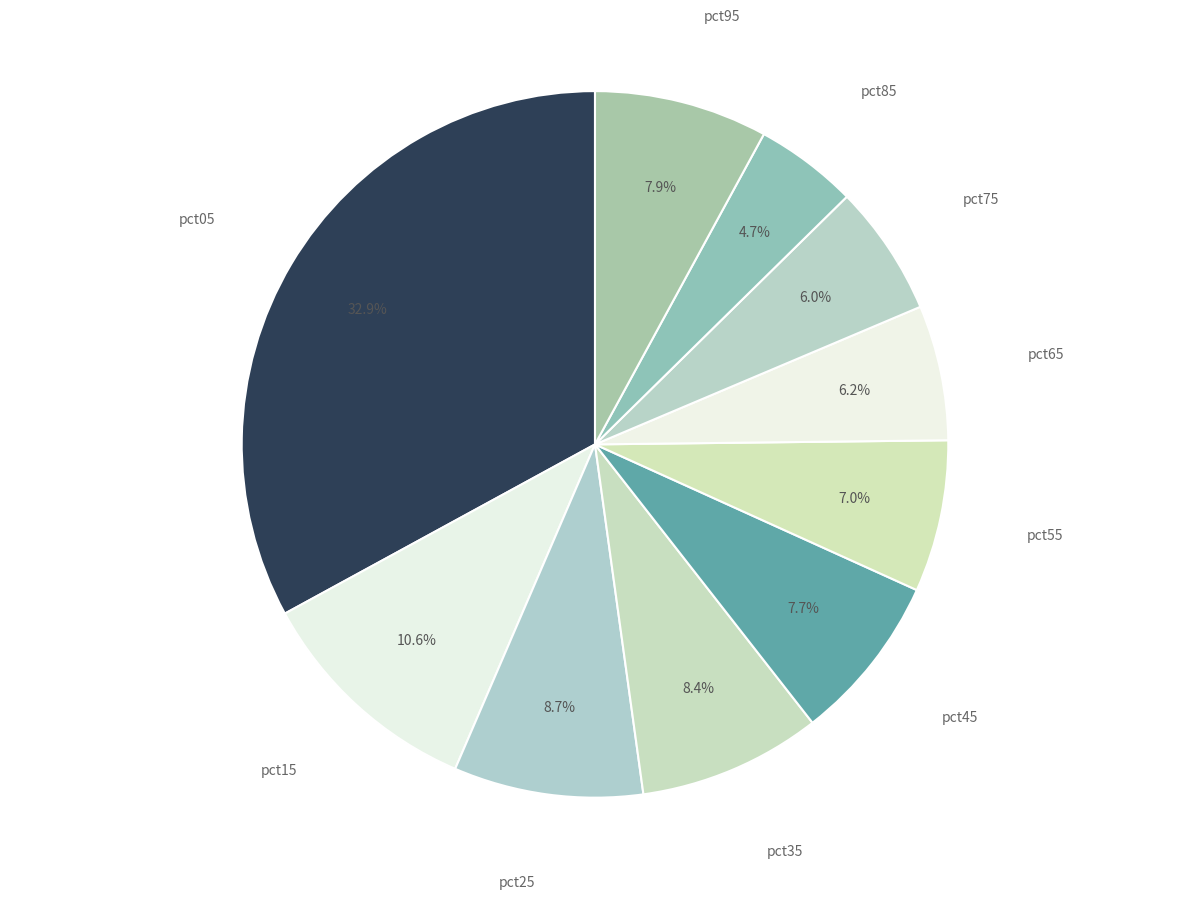

Which category has the biggest portion of the pie?

pct05